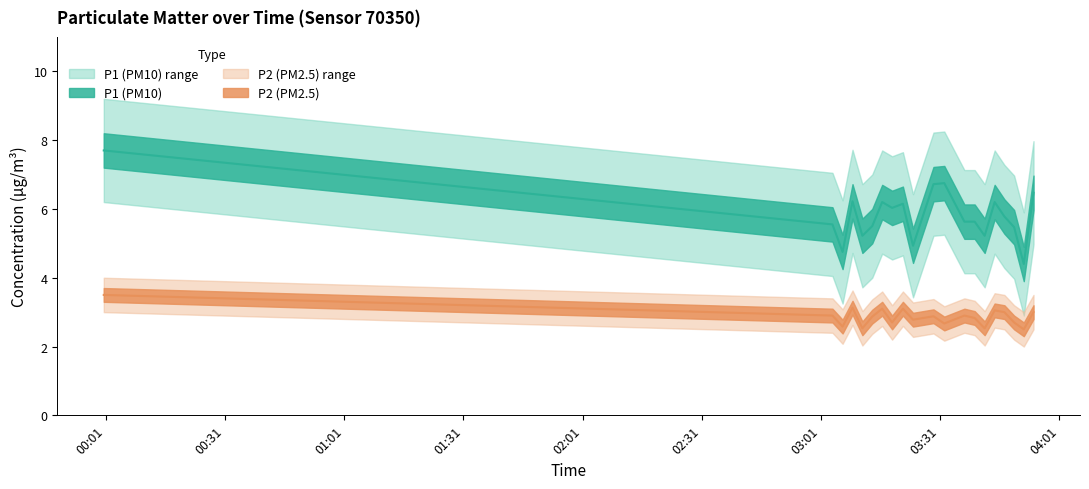

What is the spread (max minus min) of values at 03:08?

3.1